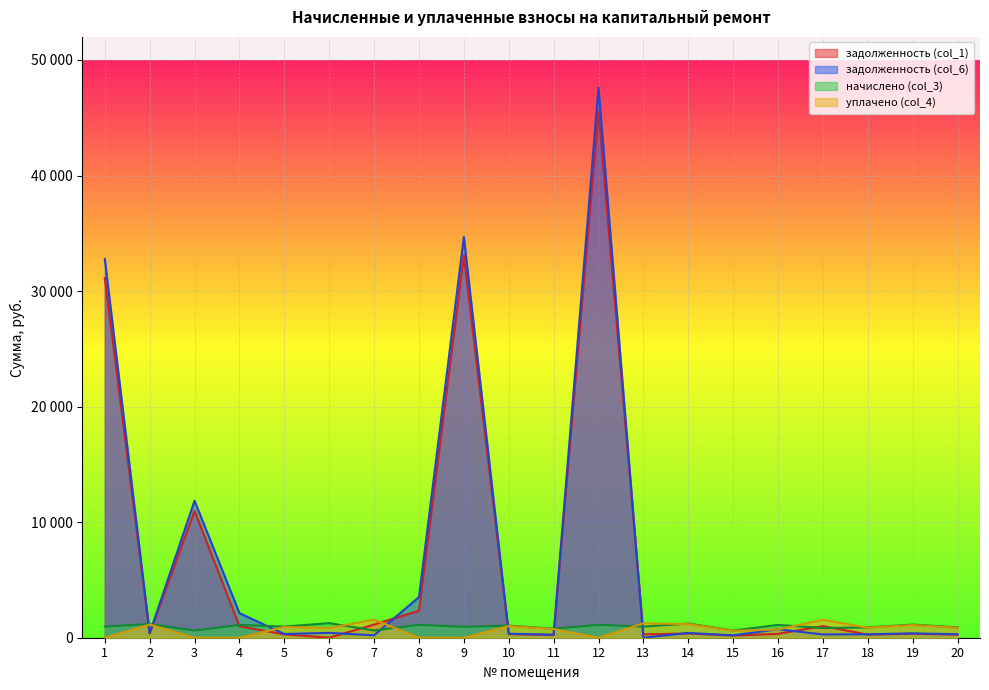

List the series in order of their peak value, lowest first.

начислено (col_3), уплачено (col_4), задолженность (col_1), задолженность (col_6)